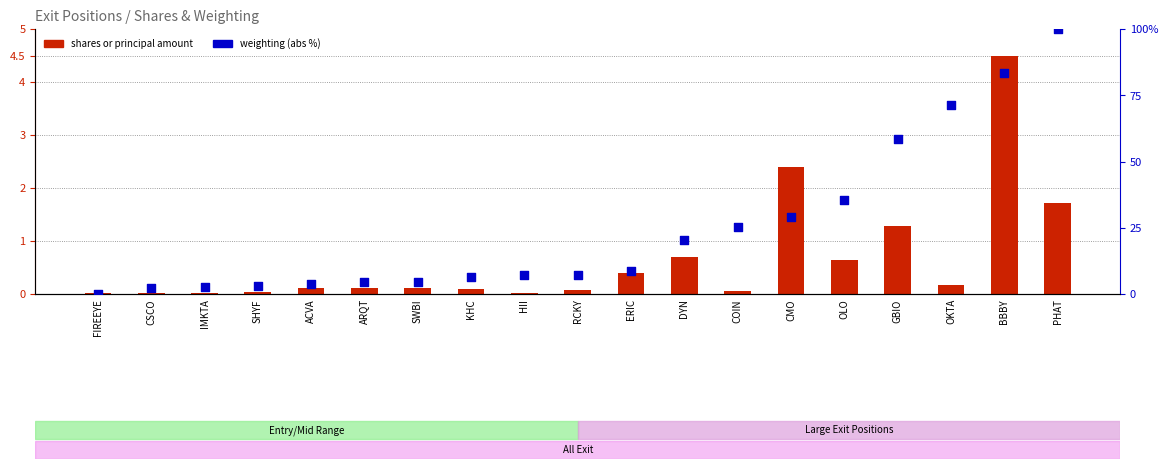

Which series has the largest Y range (max minus min)?

weighting (abs %)